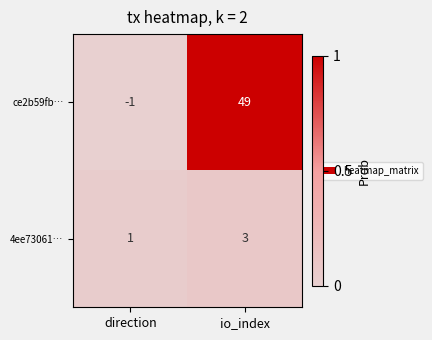

Reading left to right, transcribe all the data shown in this chart.

ce2b59fb…: direction=-1	io_index=49
4ee73061…: direction=1	io_index=3